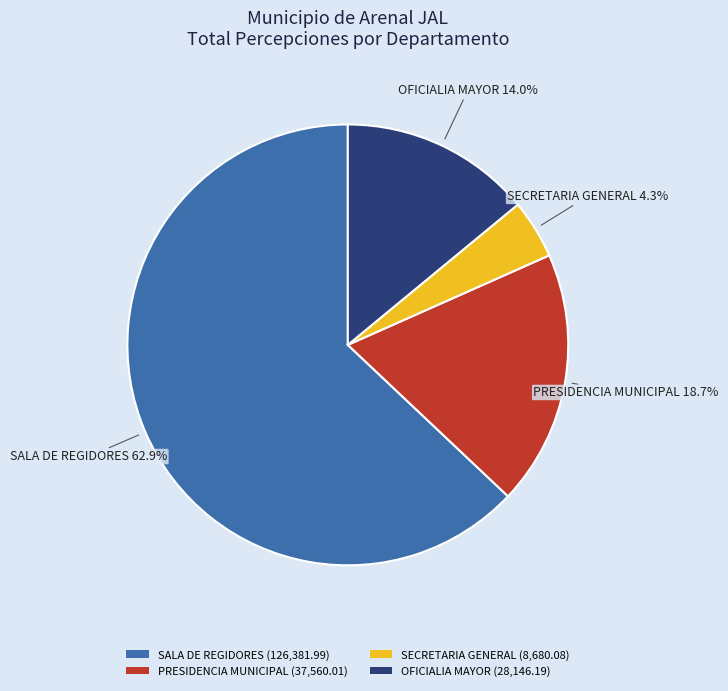

Is there a majority slice in this chart?

Yes